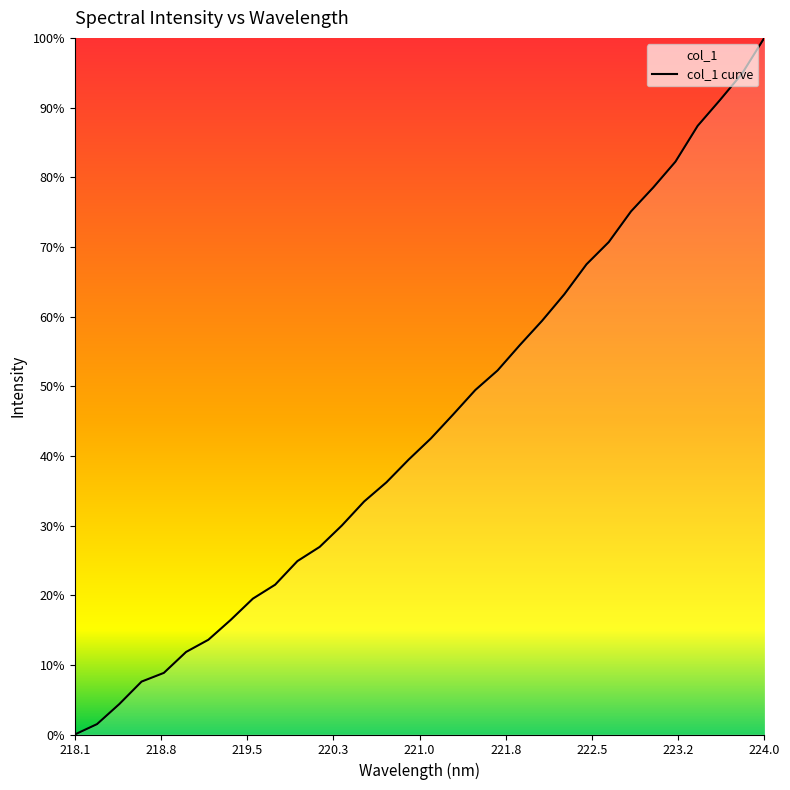

Does the chart display data point markers on the line(s)?

No